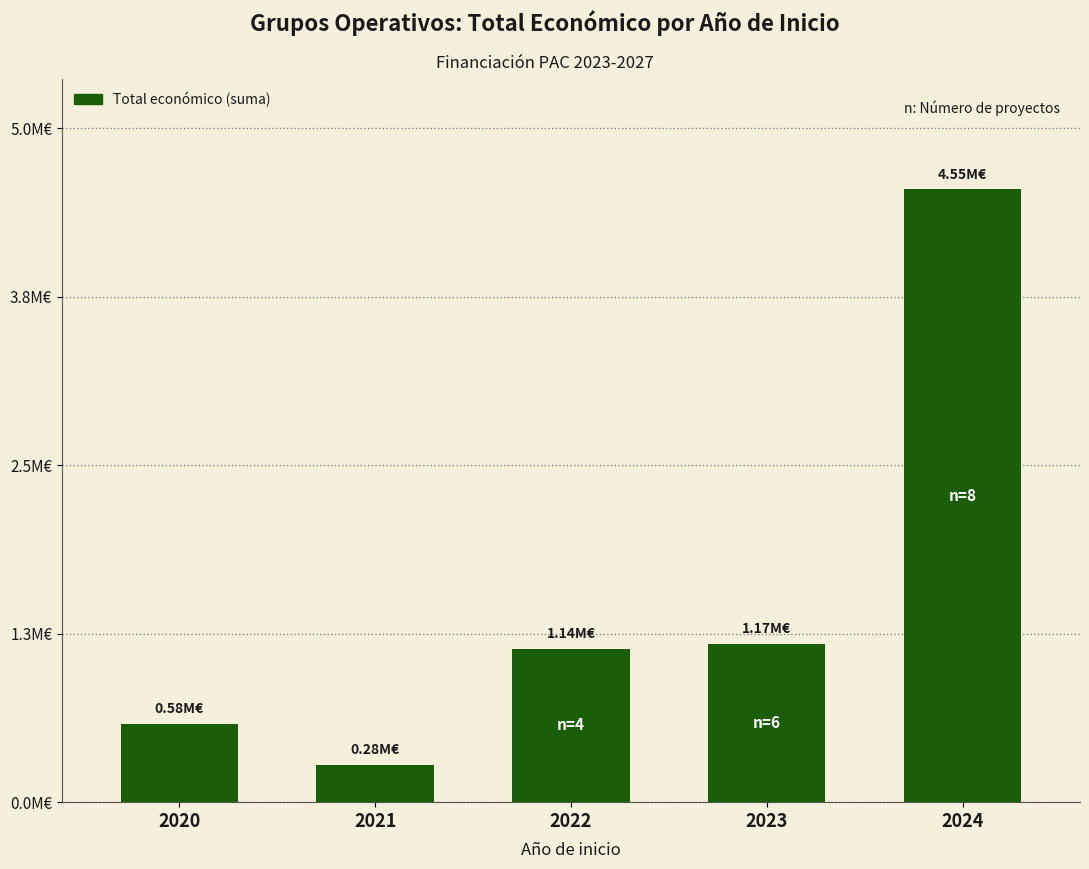

Read the value at 2024.

4548225